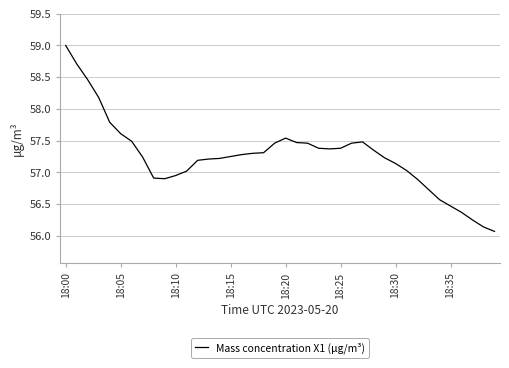

What is the greatest value displayed?

59.0